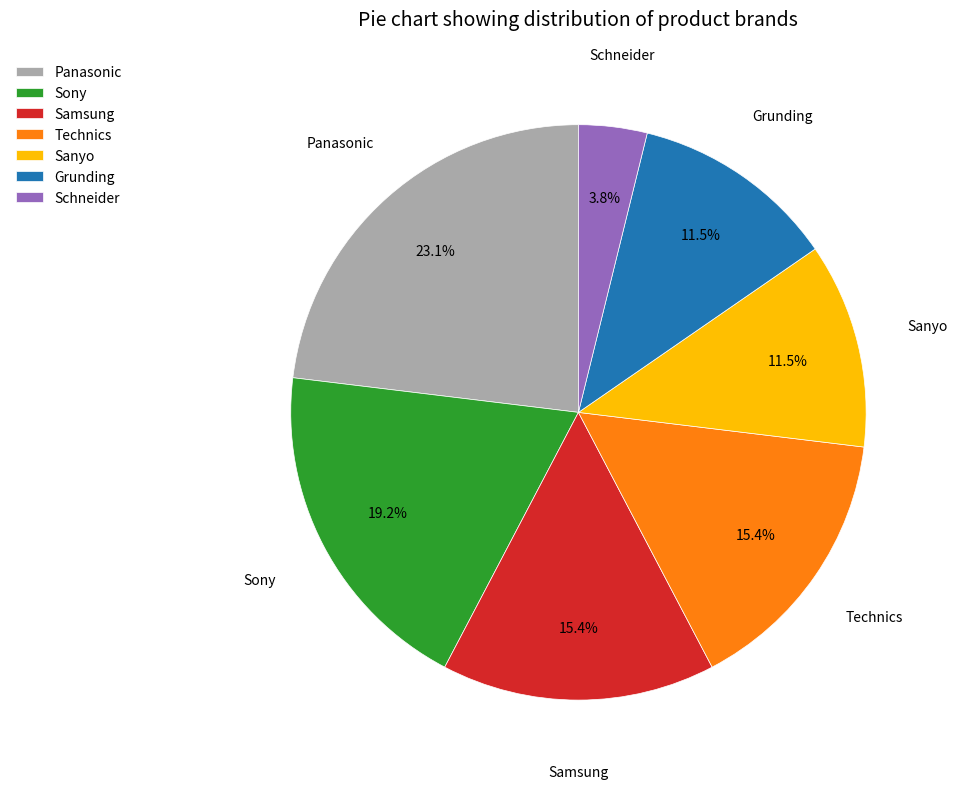

Which slice is the smallest?

Schneider